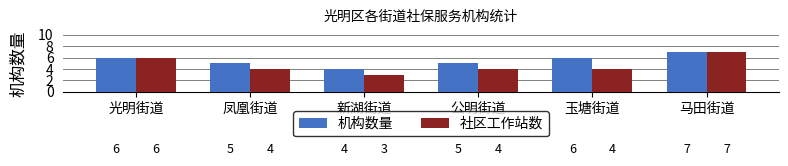

Is the value of 社区工作站数 at 新湖街道 greater than the value of 机构数量 at 玉塘街道?

No